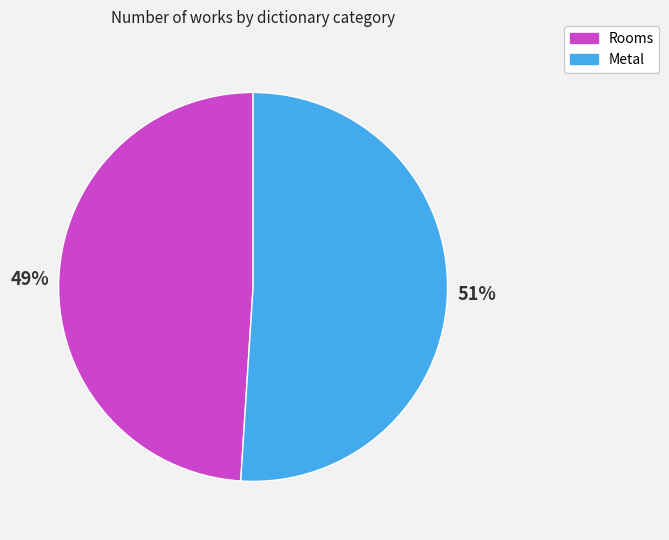

Rank the categories by value from lowest to highest.

Rooms, Metal